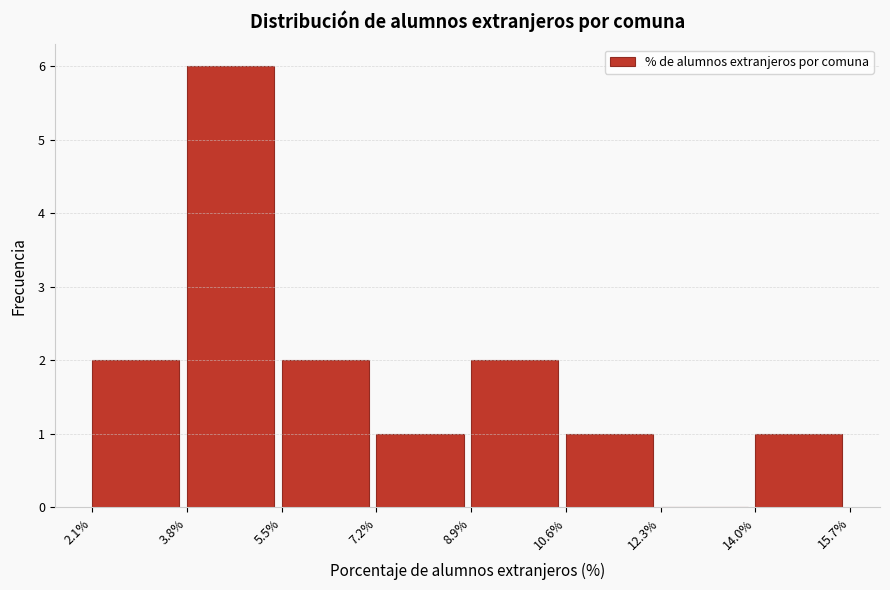

How tall is the bar that spans 8.9% to 10.6% on the x-axis? The values are not printed on the chart, so give them approximately, as read against the axis.

2